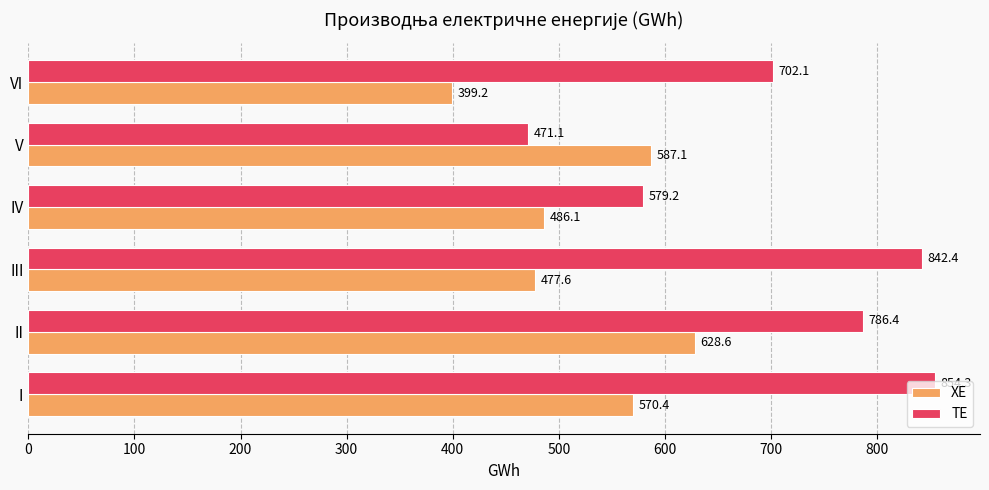

What is the average value of the ТЕ series?

705.9